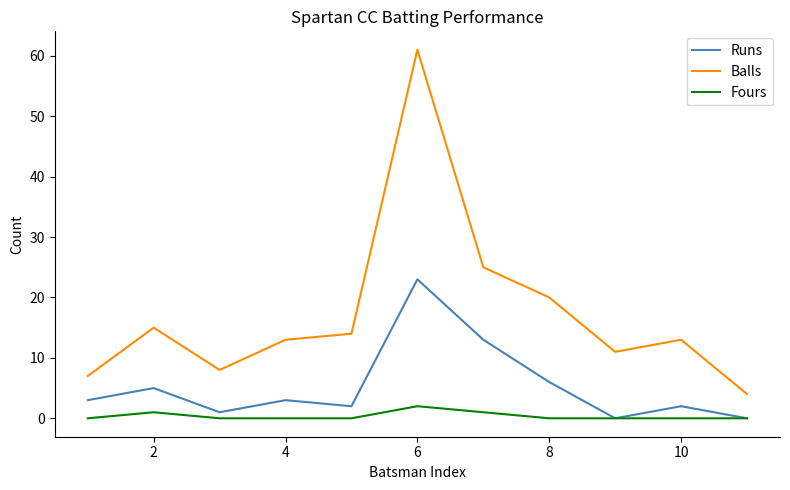

Which series has the largest range (max minus min)?

Balls